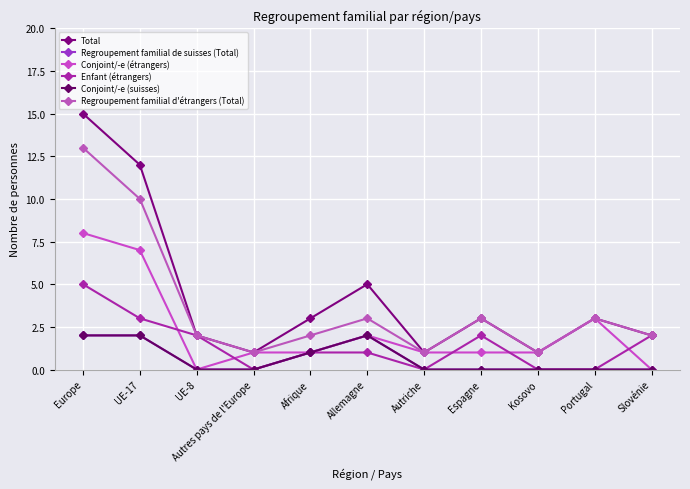

Does the chart have visible grid lines?

Yes